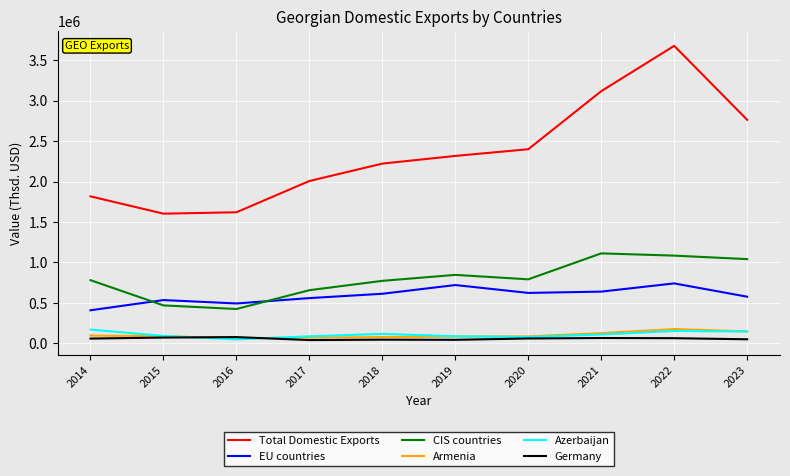

What is the average value of the Armenia series?

100365.4